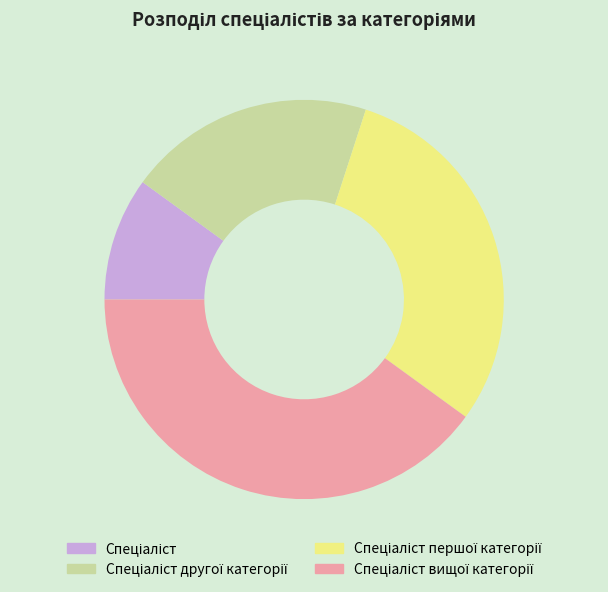

Is there any slice that represents more than half of the pie?

No